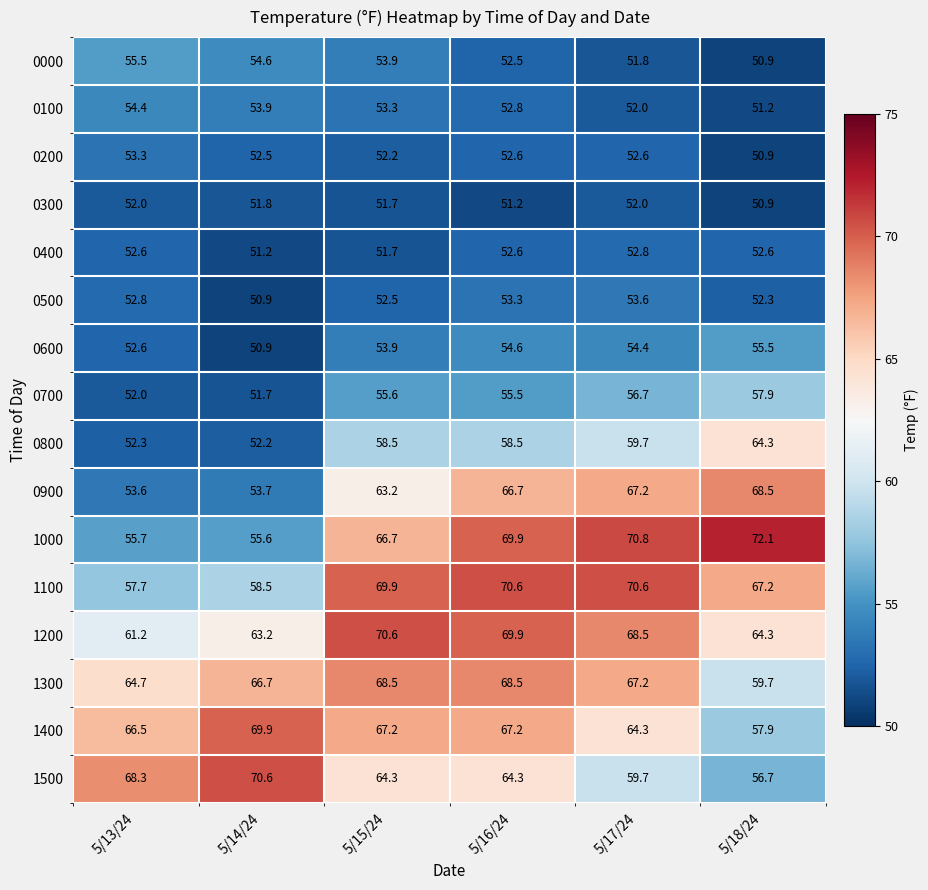

What is the difference between the maximum and second lowest values in the 1500 series?

10.9